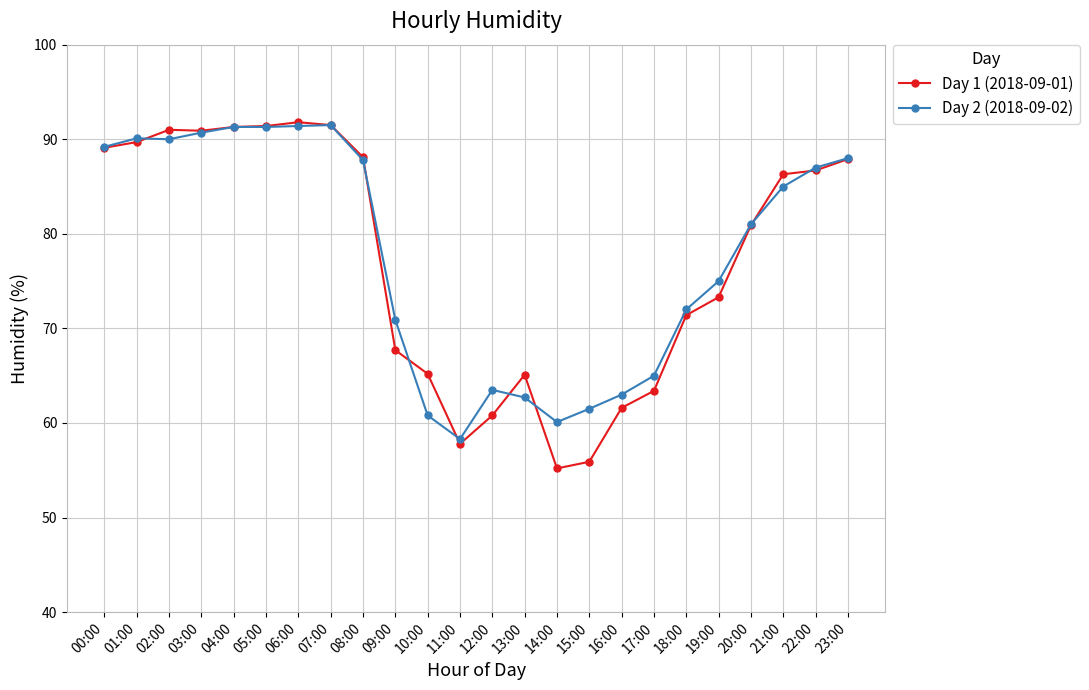

At 13:00, list the series in order from largest to smallest.

Day 1 (2018-09-01), Day 2 (2018-09-02)